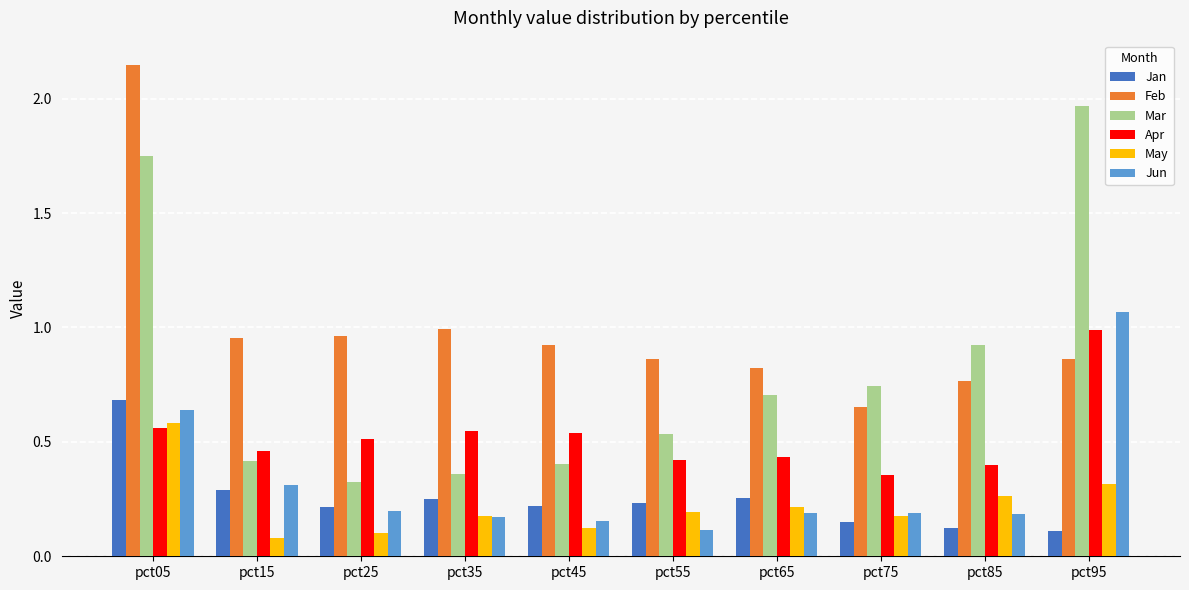

The value of Apr at pct25 is 0.1. True or false?

False